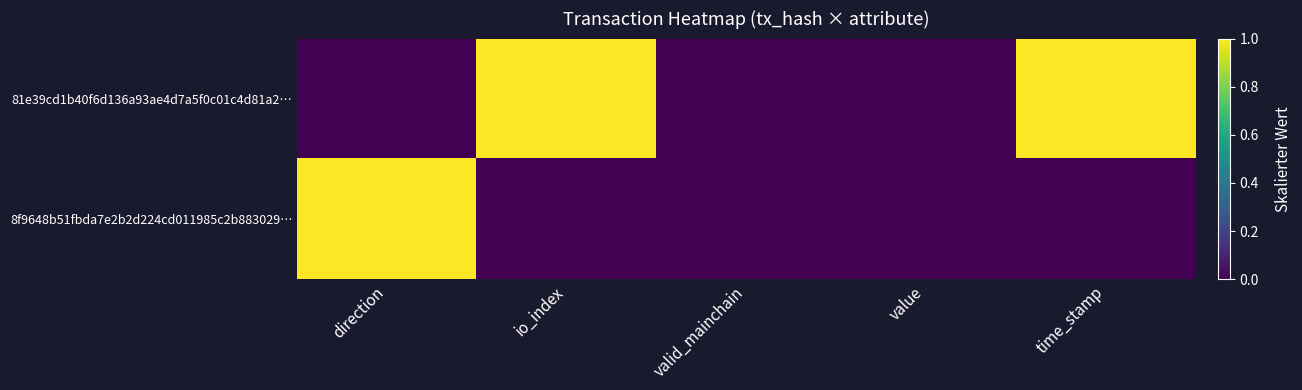

What is the maximum value shown in the chart?

1